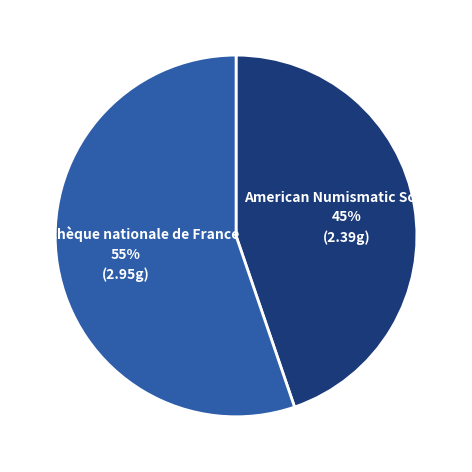

Count the number of slices in the pie.

2